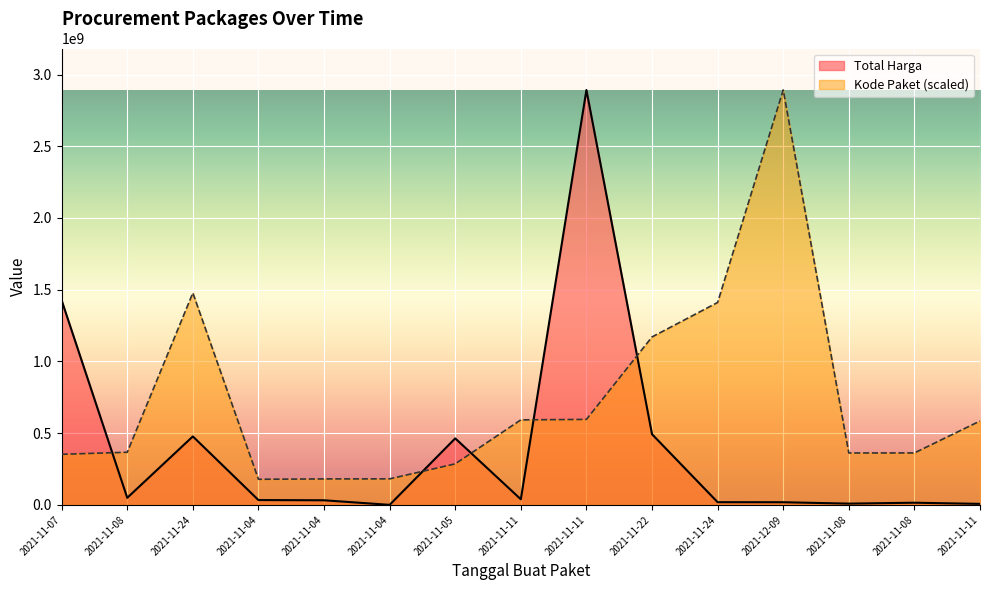

Reading left to right, extract all data points from this chart.

Total Harga: 1425867900.0	49730040.0	477600000.0	34000000.0	32441200.0	577875.0	464002100.0	39440000.0	2892122000.0	493000000.0	19175000.0	18900000.0	9180000.0	15513960.0	7401240.0
Kode Paket: 352883521.5	367273231.7	1477840024.8	178927446.8	181360692.3	181822169.9	286367820.0	593019677.6	596250020.7	1171020357.2	1411261394.6	2892122000.0	362301859.5	362532598.3	585048701.0